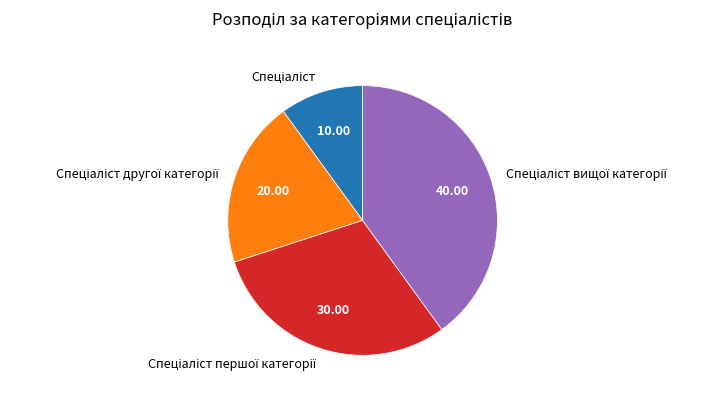

How many segments does this pie chart have?

4